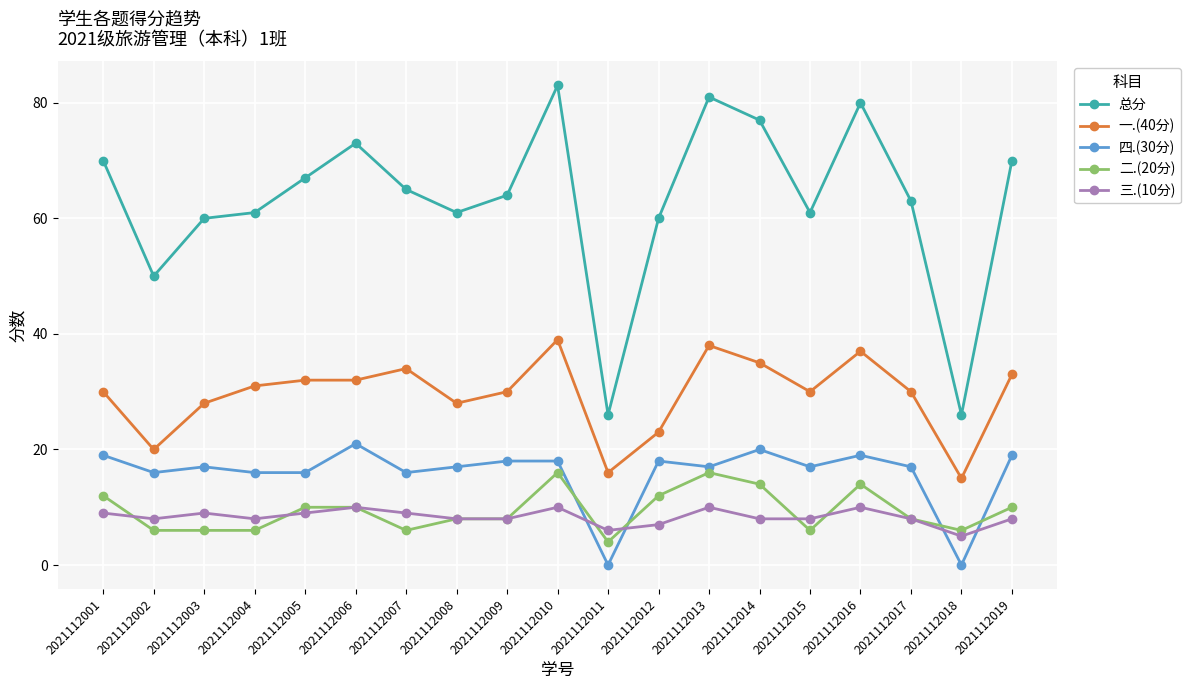

Which series has the widest spread of values?

总分